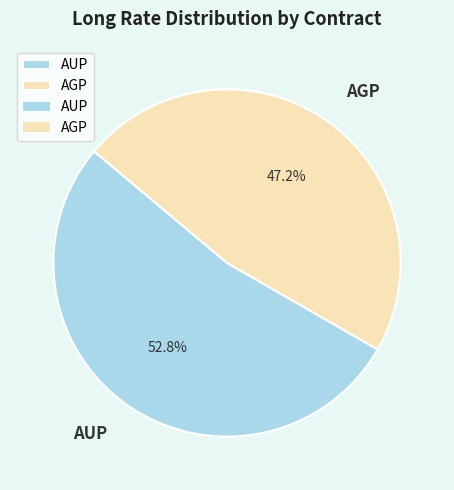

To the nearest percent, what is the difference between the AUP and AGP slice percentages?

6%